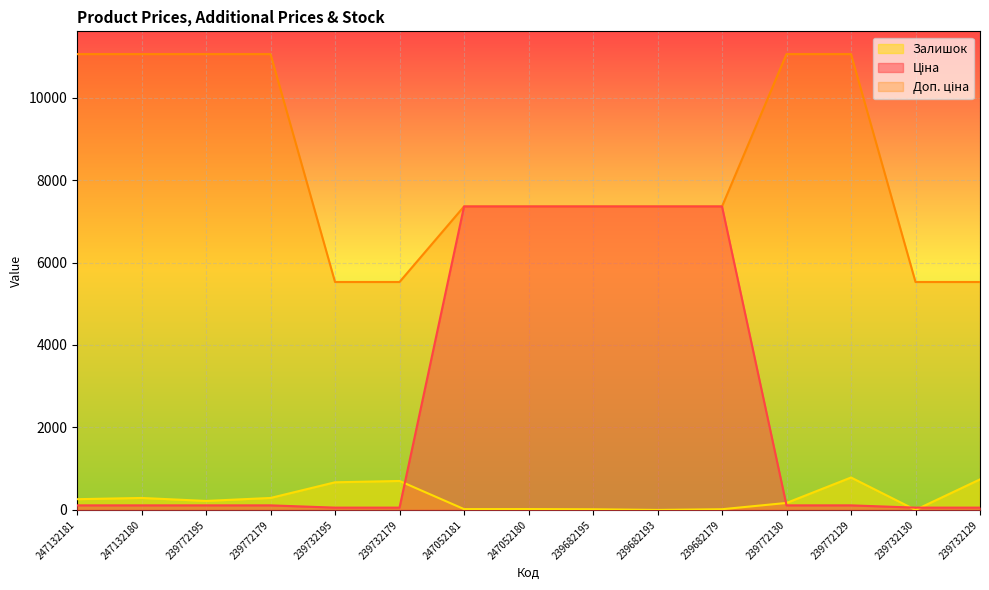

Reading left to right, extract all data points from this chart.

Ціна: 110.5	110.5	110.5	110.5	55.3	55.3	7360.2	7360.2	7360.2	7360.2	7360.2	110.5	110.5	55.3	55.3
Доп. ціна: 11055.0	11055.0	11055.0	11055.0	5528.0	5528.0	7360.2	7360.2	7360.2	7360.2	7360.2	11055.0	11055.0	5528.0	5528.0
Залишок: 260.0	290.0	218.0	290.0	670.0	702.0	20.0	21.0	16.0	0.0	17.0	169.0	786.0	0.0	741.0